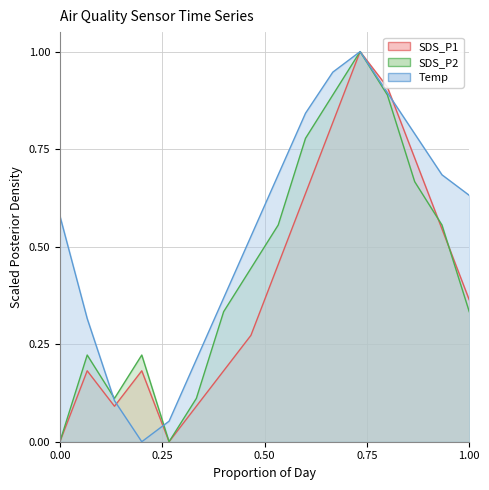

Does the chart display data point markers on the line(s)?

No